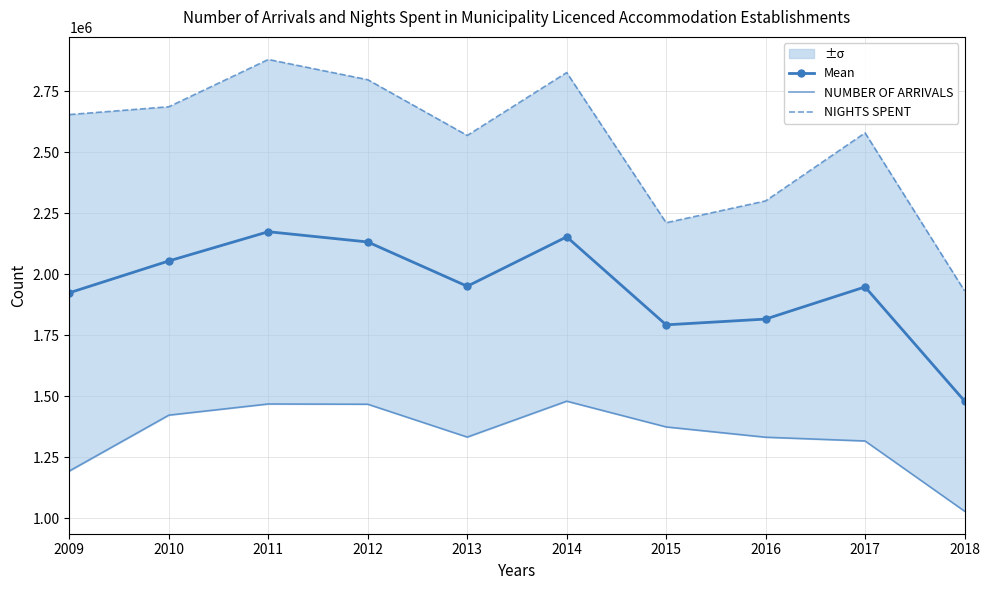

The NUMBER OF ARRIVALS series shows 1467503.0 at 2012. True or false?

True